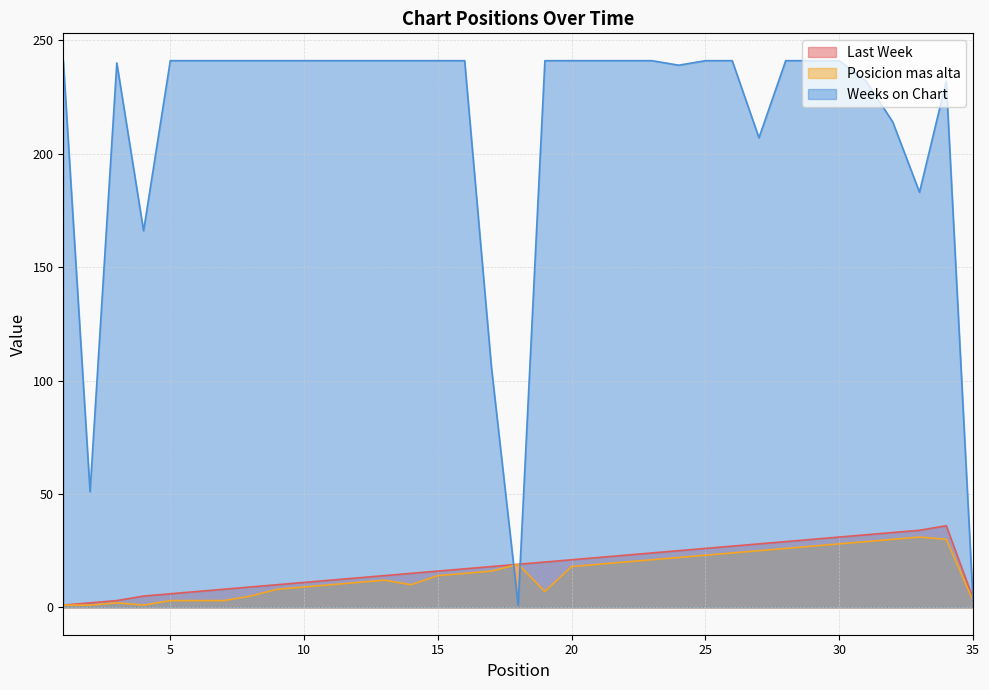

Reading right to left, list all the values displayed in this chart.

Last Week: 4	36	34	33	32	31	30	29	28	27	26	25	24	23	22	21	20	19	18	17	16	15	14	13	12	11	10	9	8	7	6	5	3	2	1
Posicion mas alta: 3	30	31	30	29	28	27	26	25	24	23	22	21	20	19	18	7	19	16	15	14	10	12	11	10	9	8	5	3	3	3	1	2	1	1
Weeks on Chart: 3	232	183	214	232	241	241	241	207	241	241	239	241	241	241	241	241	1	106	241	241	241	241	241	241	241	241	241	241	241	241	166	240	51	241